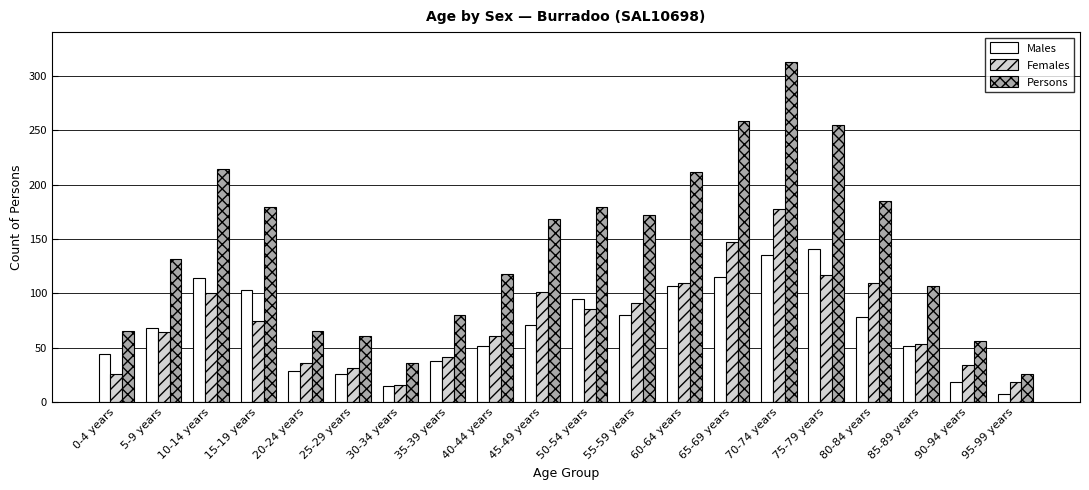

What is the average value of the Females series?

75